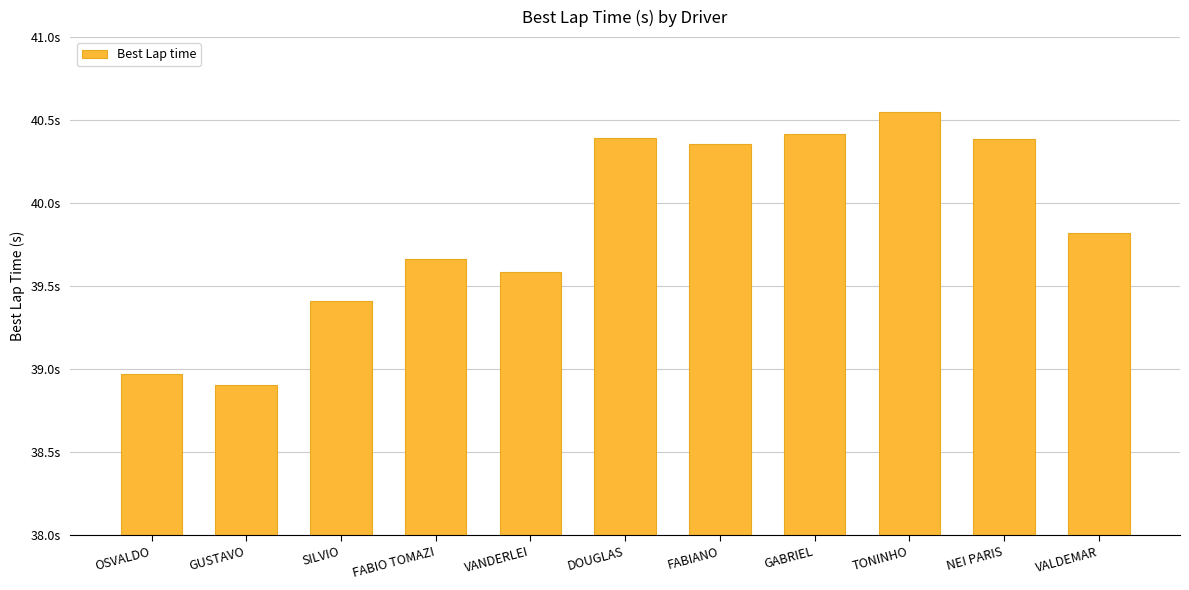

Which label corresponds to the largest value in the chart?

TONINHO